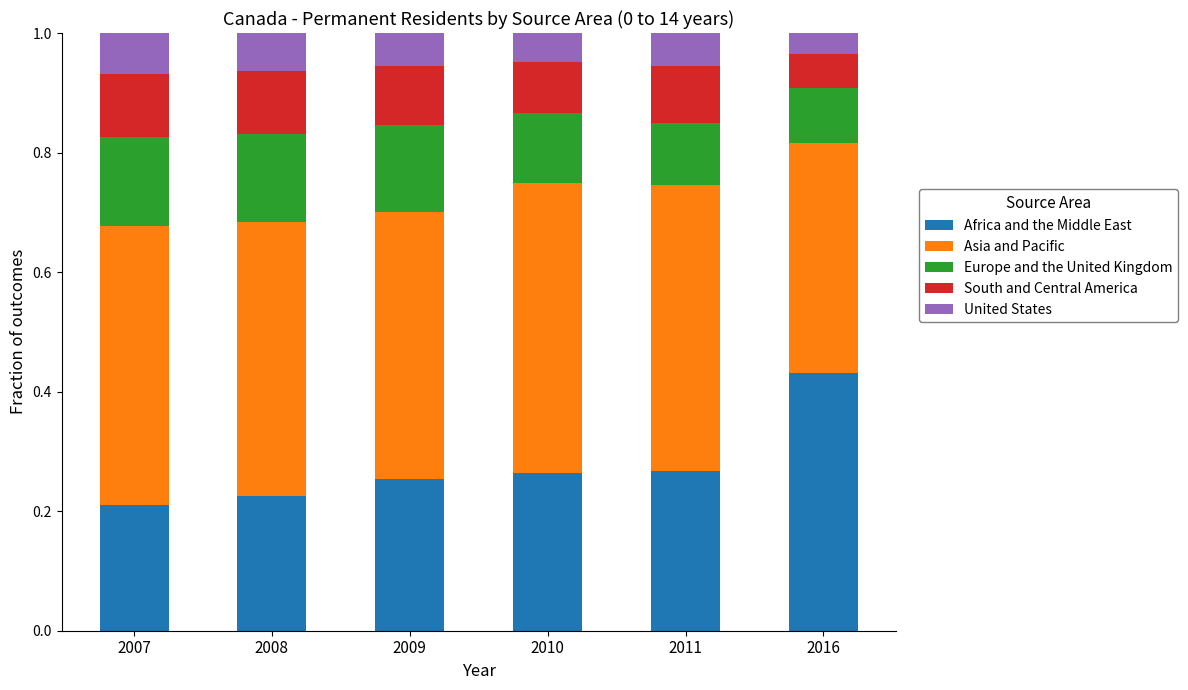

Which category has the highest value in the Africa and the Middle East series?

2016